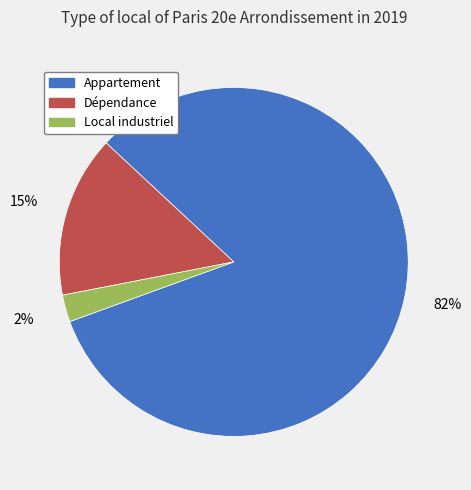

Is there a majority slice in this chart?

Yes